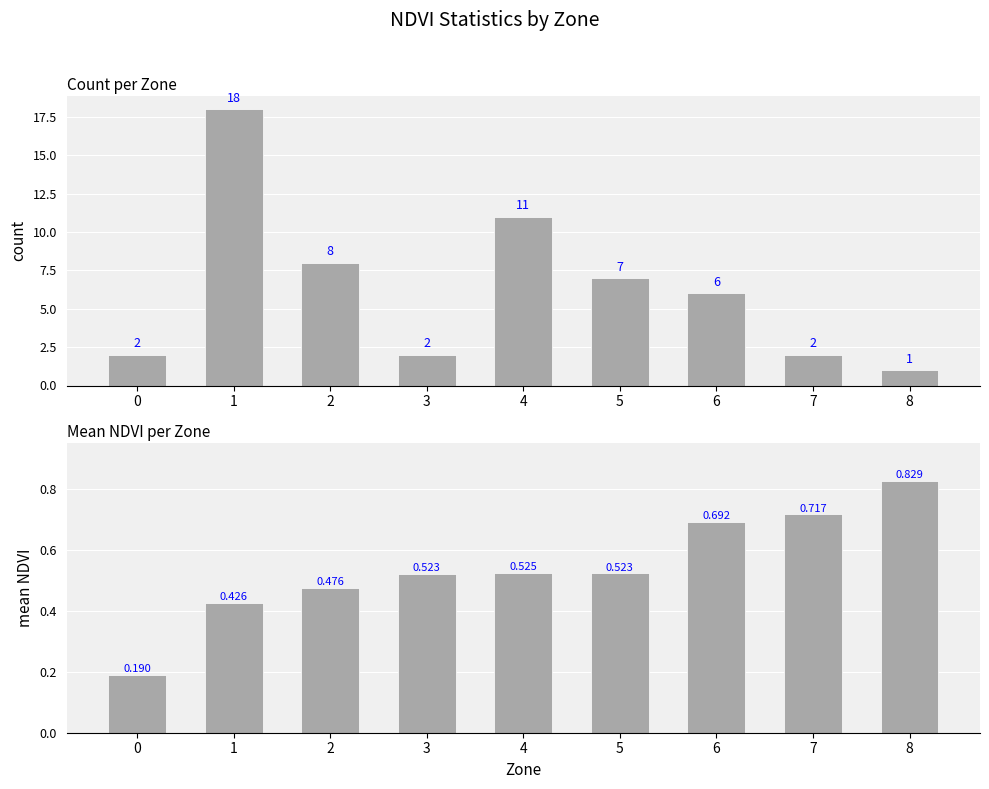

What is the smallest value displayed?

0.2